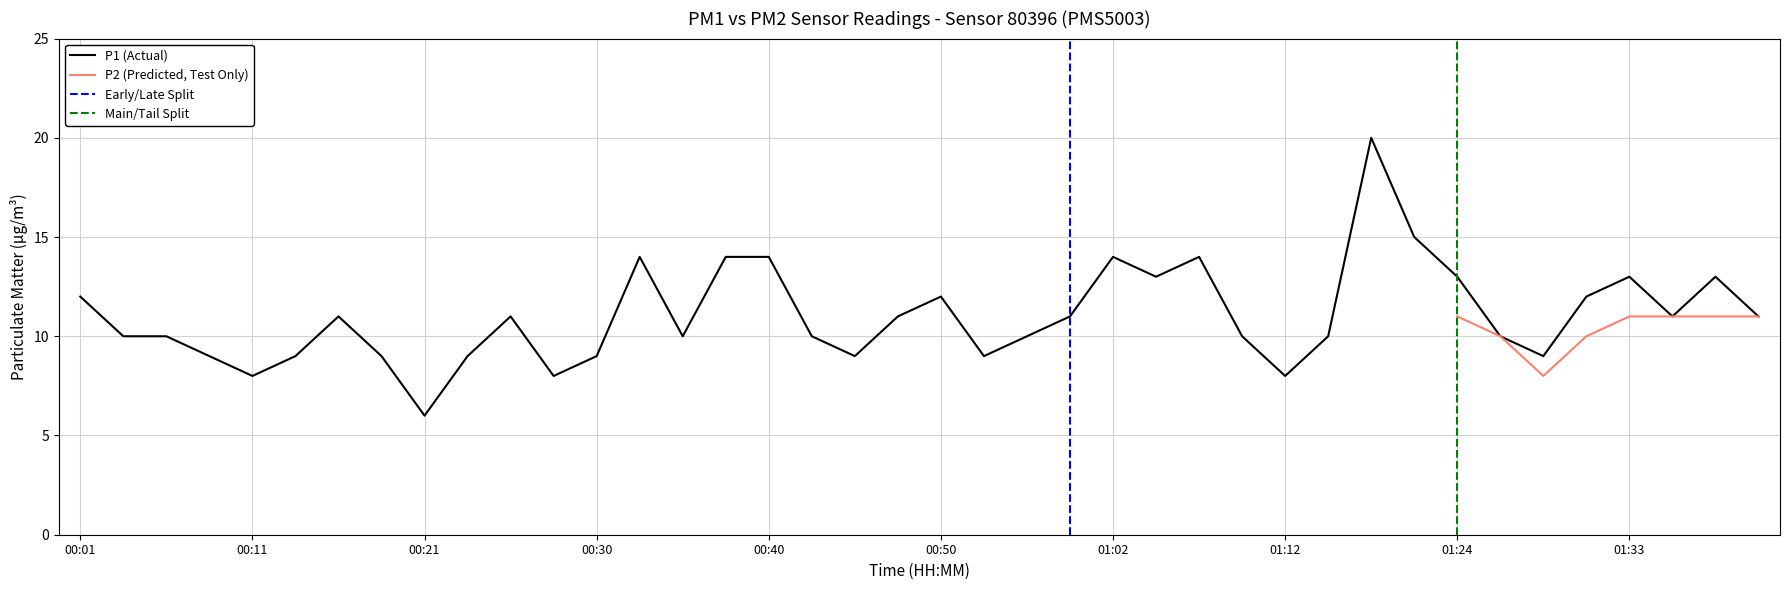

Where is the data nearest to the value 13?

01:04